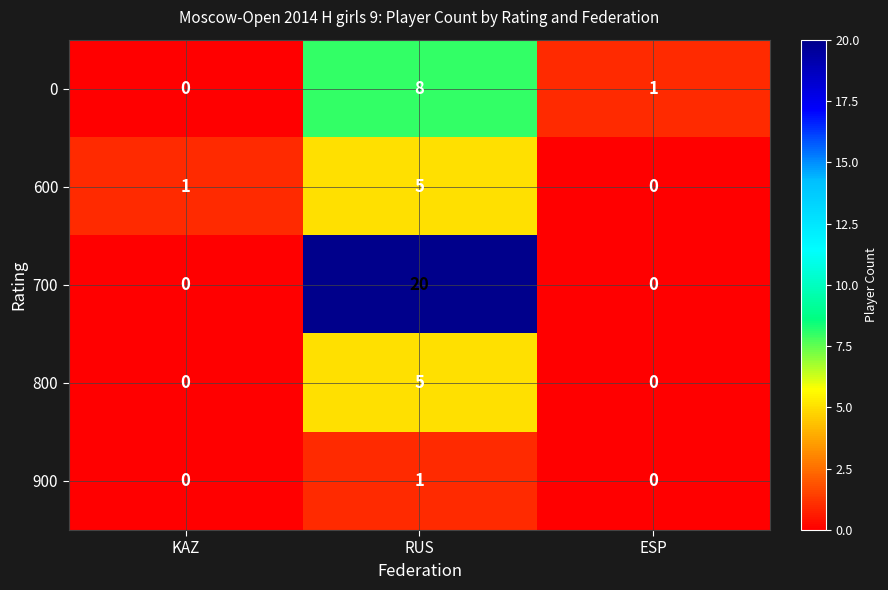

Is it true that 800 equals 2 at ESP?

False